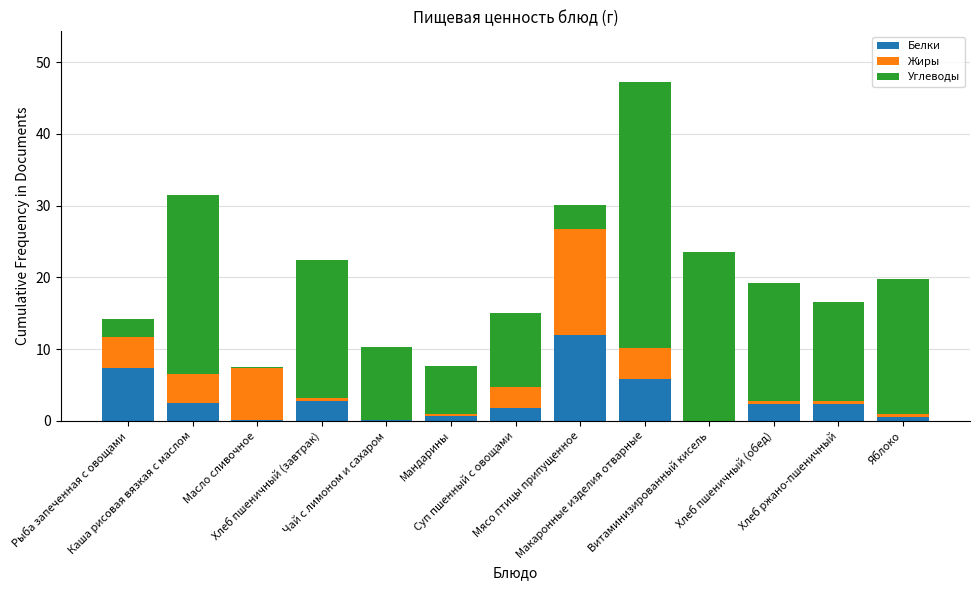

At which category is the sum across all series the highest?

Макаронные изделия отварные